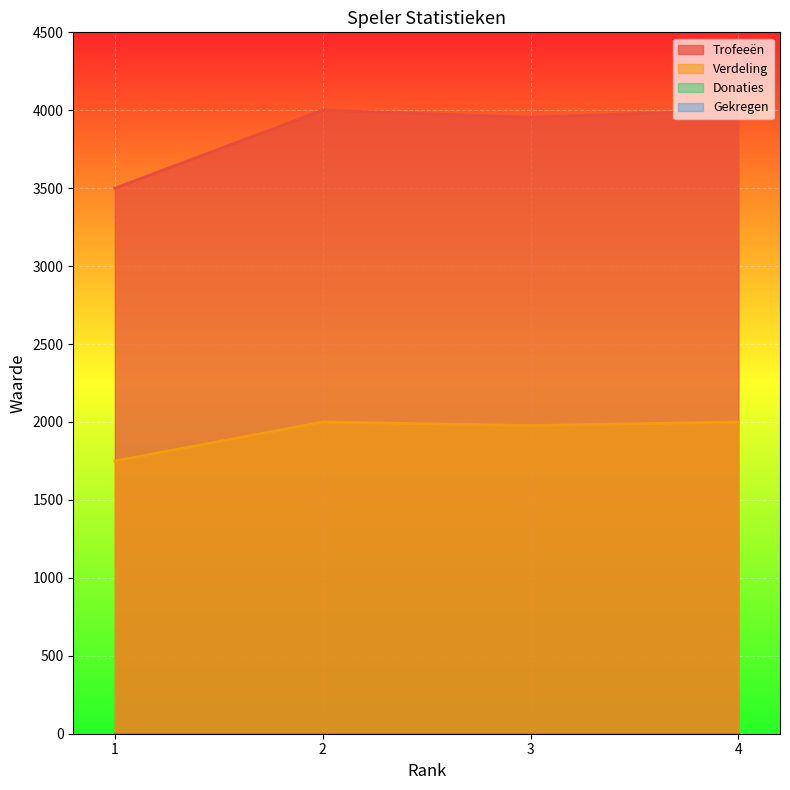

At how many categories does at least one series exceed 2112?

4